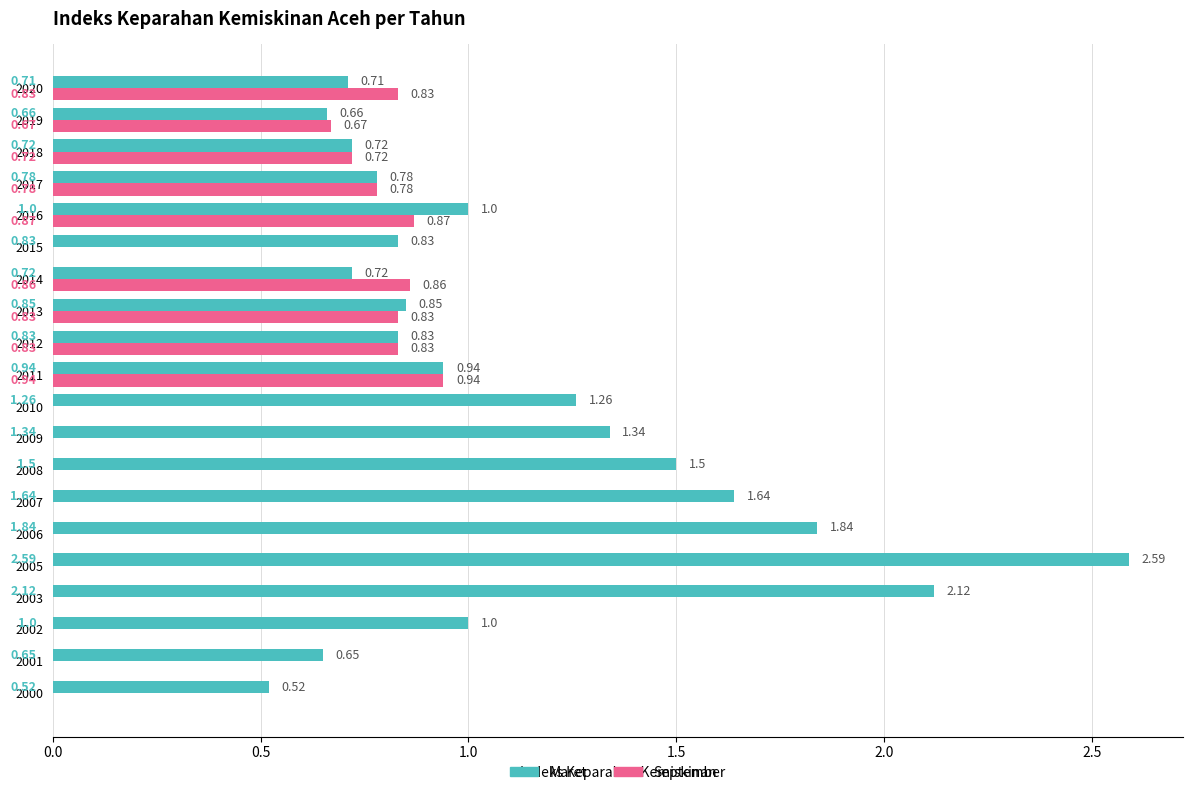

Is the value of Maret at 2017 greater than the value of September at 2000?

Yes